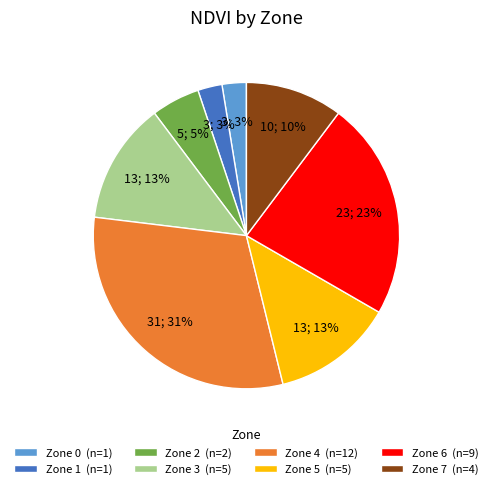

Count the number of slices in the pie.

8